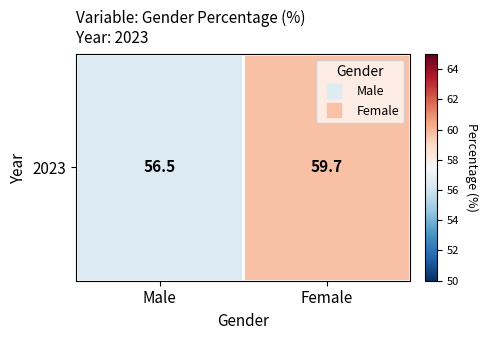

What is the greatest value displayed?

59.7